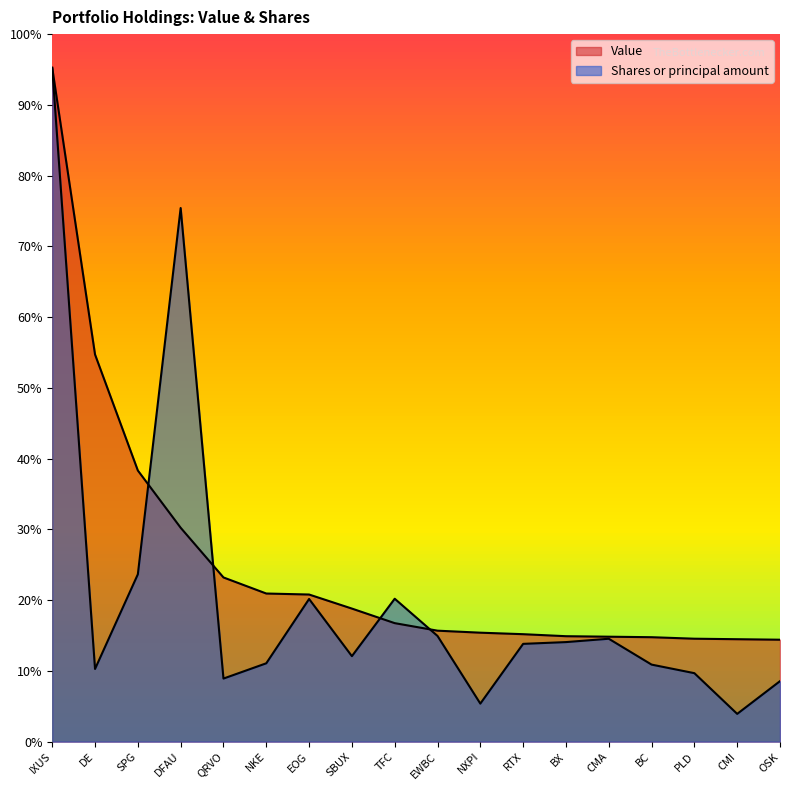

List the series in order of their peak value, lowest first.

Value, Shares or principal amount